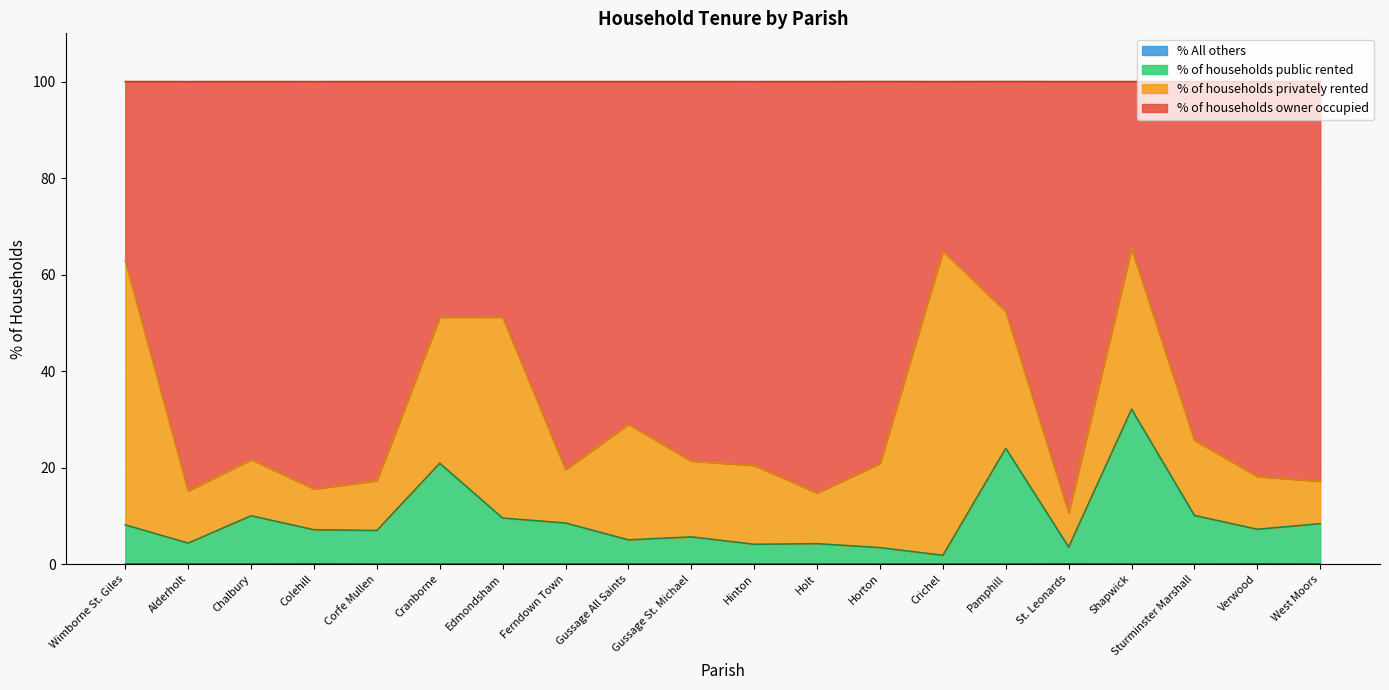

What is the difference between the second highest and second lowest values in the % of households public rented series?

20.6